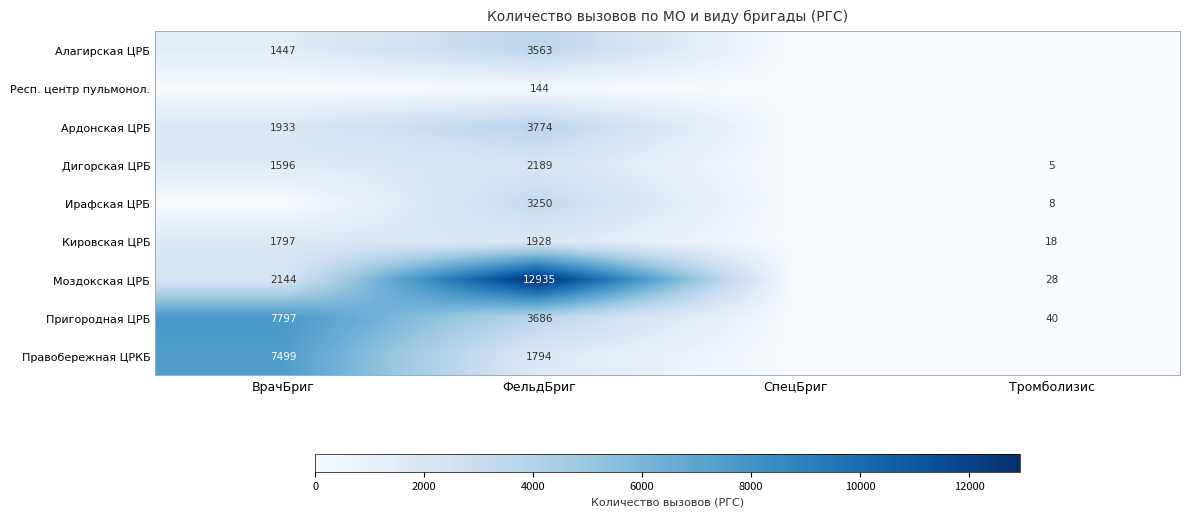

What is the spread (max minus min) of values at ФельдБриг?

12791